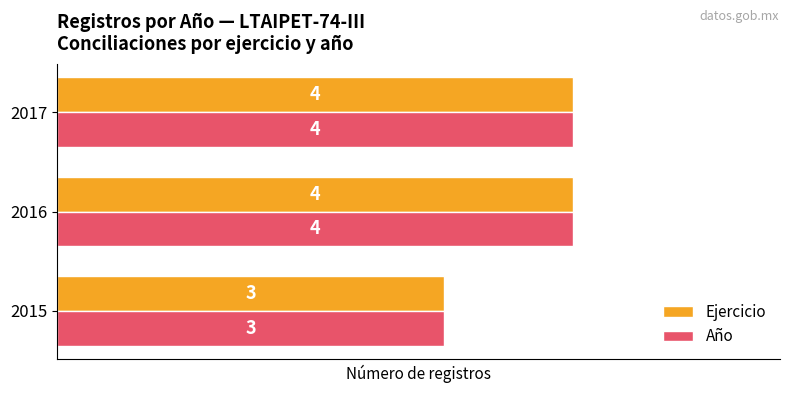

What is the average value of the Año series?

4